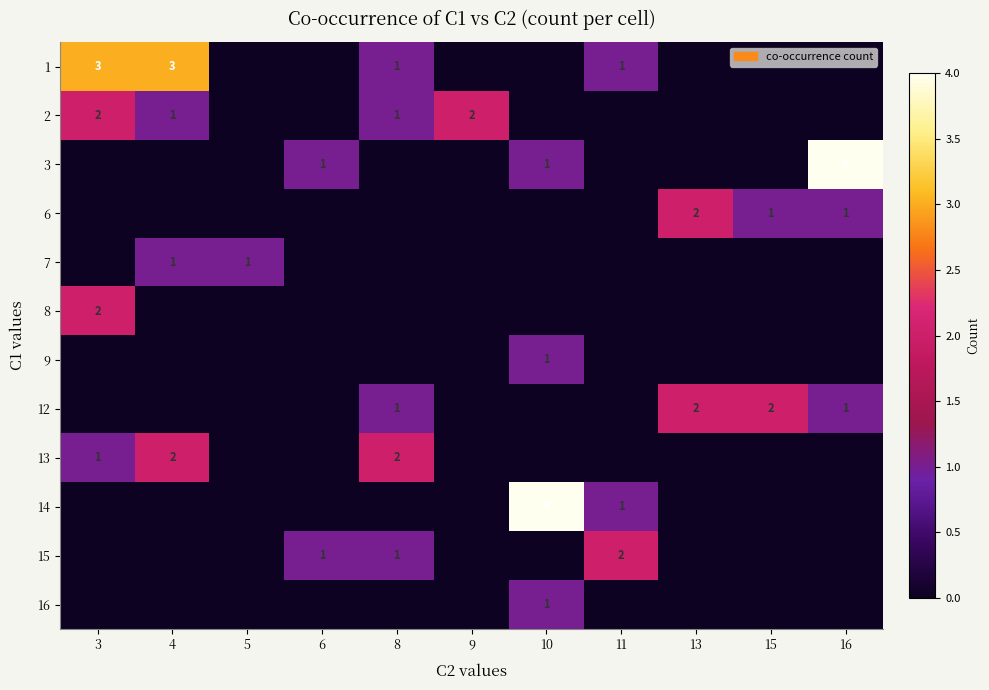

The row_7 series shows 1 at 8. True or false?

False